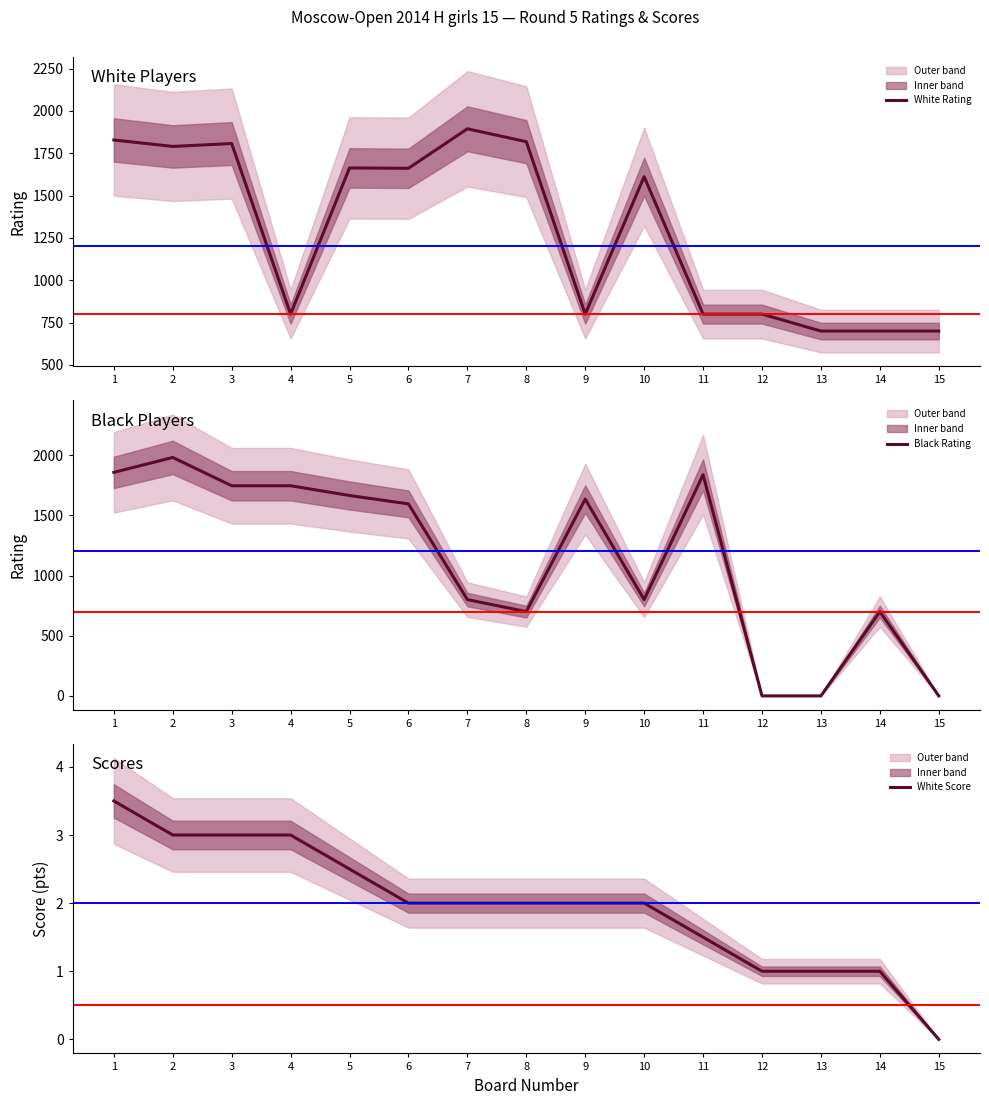

What is the highest value of the White Rating series?

1894.0